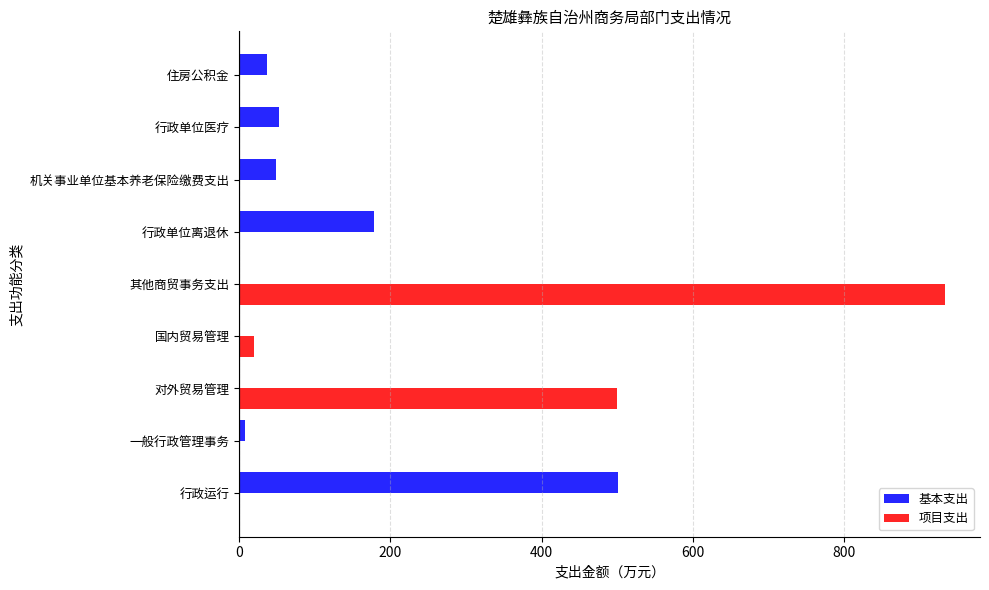

Where is 项目支出 nearest to the value 466?

对外贸易管理